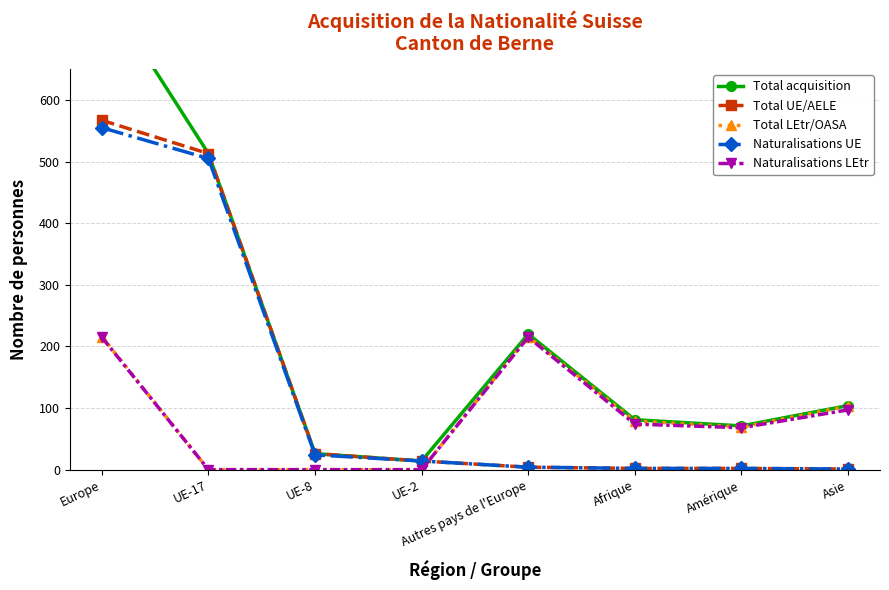

True or false: Naturalisations UE and Total UE/AELE cross at least once.

False